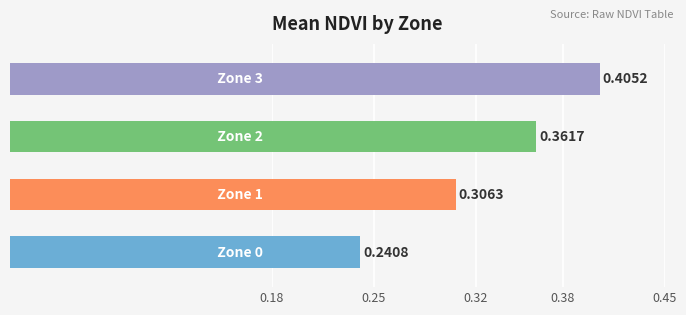

Count the values in the range 0 to 1.

4